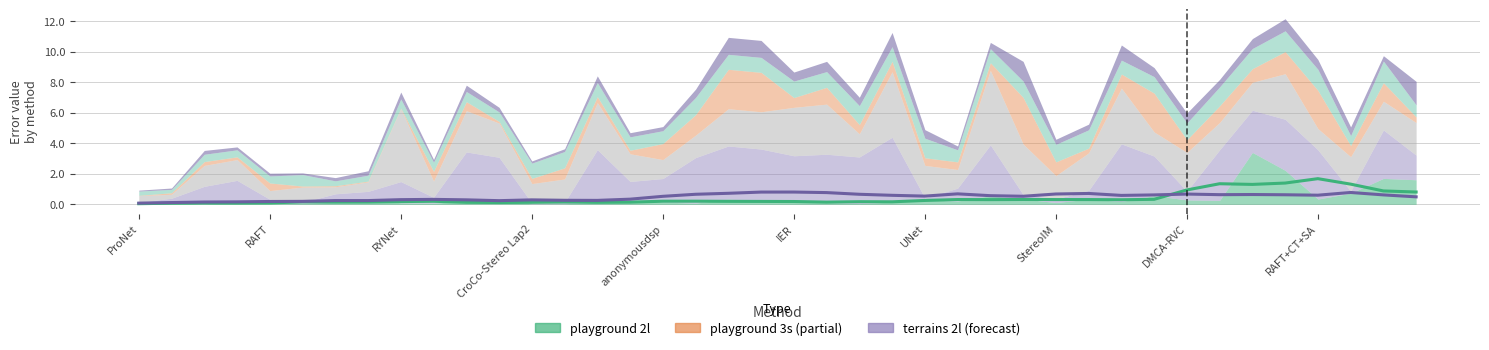

True or false: all (smooth) and playground 2l (smooth) intersect in this chart.

True